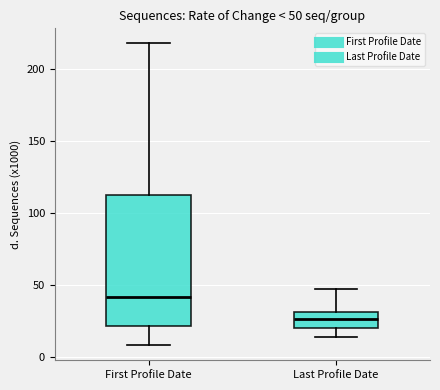

Comparing the boxes themselves (not the whiskers), which one is the tallest?

First Profile Date